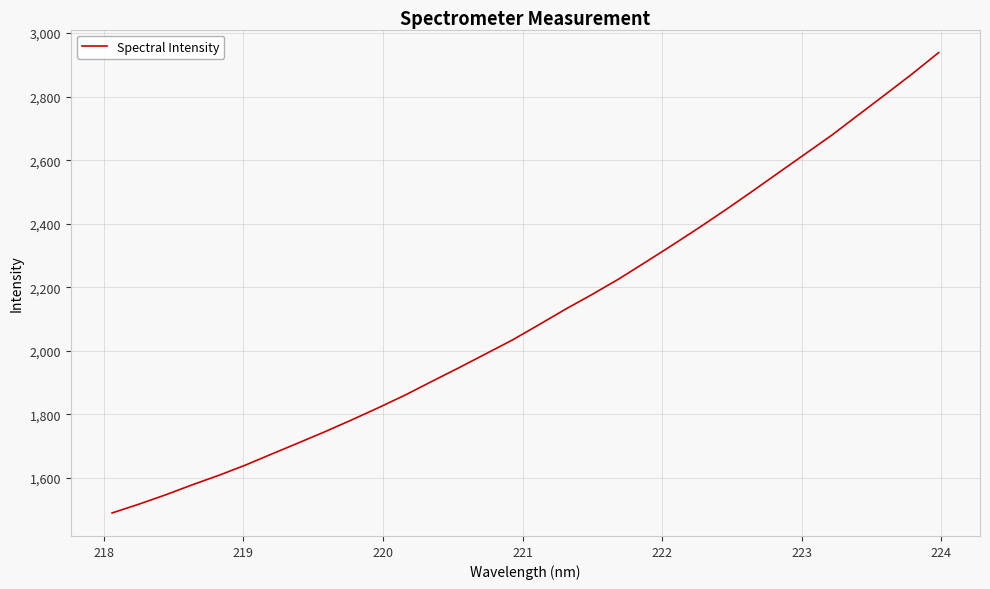

What is the difference between the maximum and minimum values?

1448.6